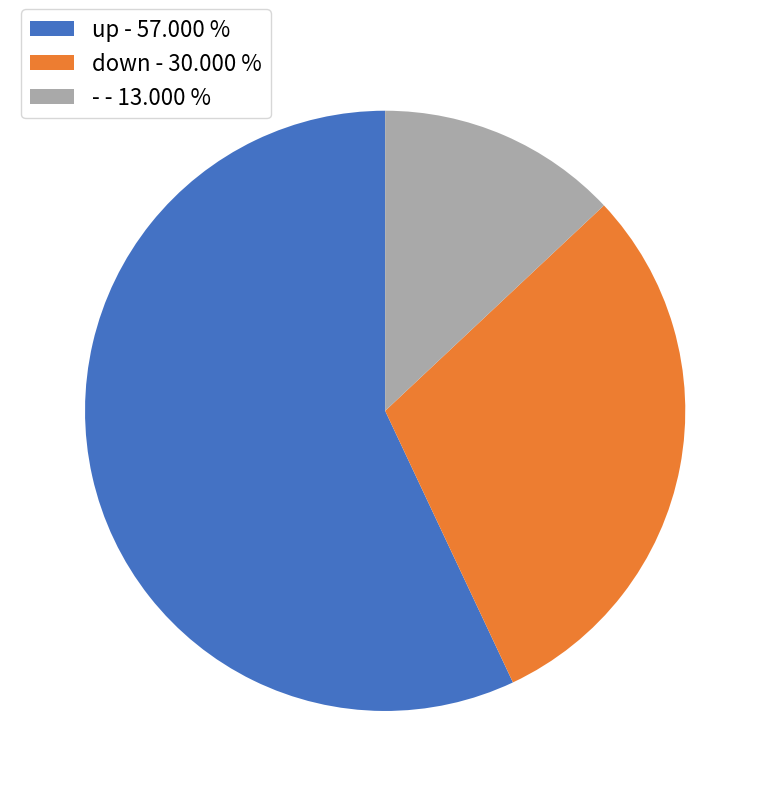

Is up the majority of the pie?

Yes